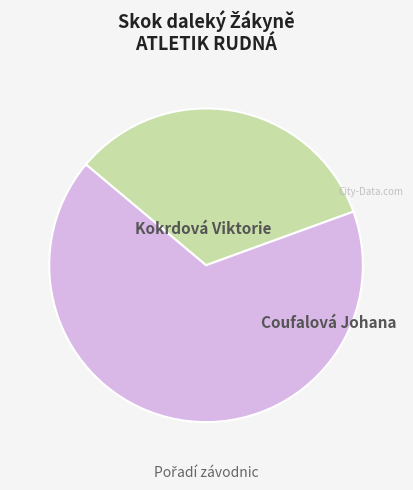

Is there a majority slice in this chart?

Yes